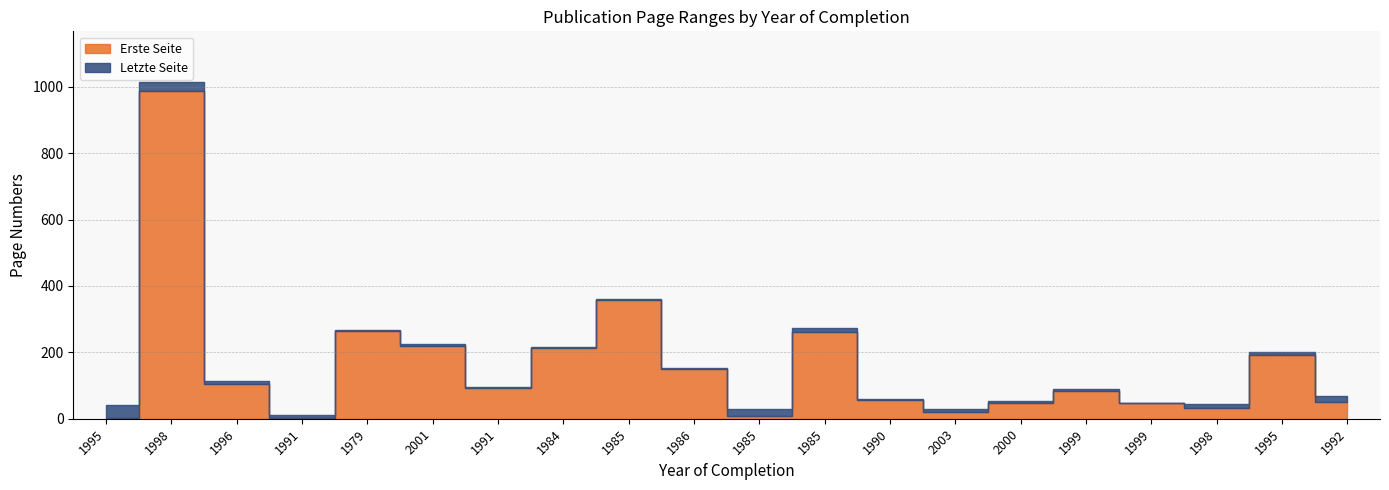

What is the average value of the Erste Seite series?

159